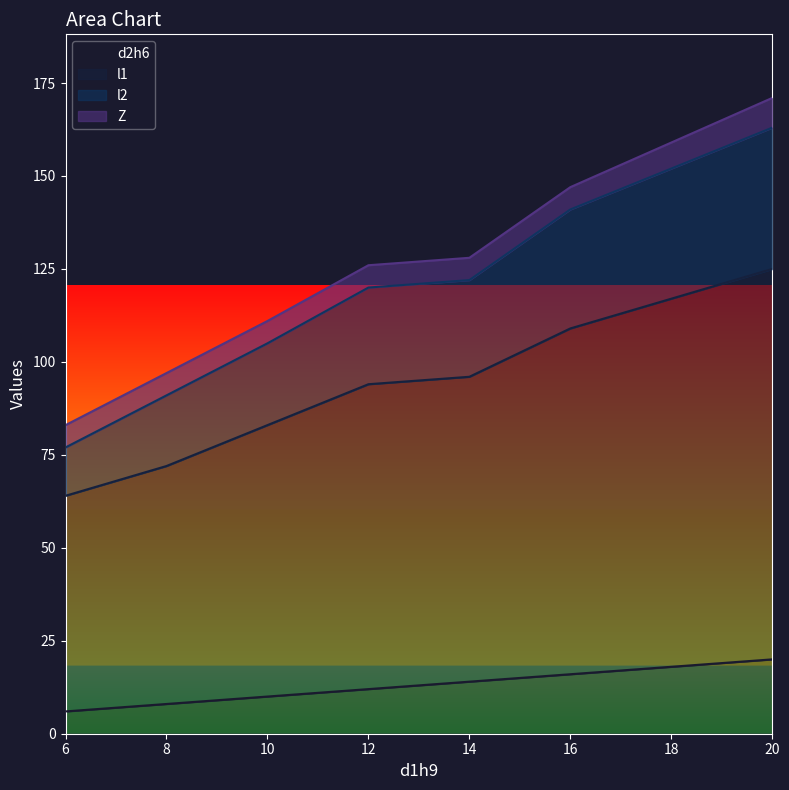

What is the sum of all l2 values?

819